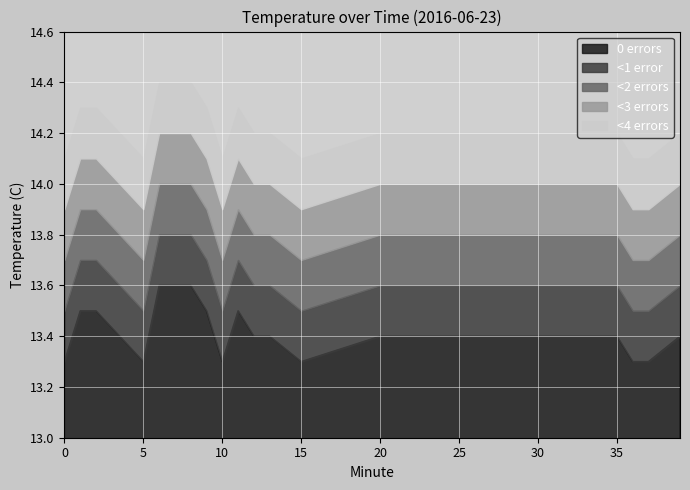

Reading left to right, extract all data points from this chart.

0 errors: 0=13.3	5=13.3	10=13.3	15=13.3	20=13.4	25=13.4	30=13.4	35=13.4	39=13.4	1=13.5	2=13.5	6=13.6	7=13.6	8=13.6	9=13.5	11=13.5	12=13.4	13=13.4	36=13.3	37=13.3
<1 error: 0=13.5	5=13.5	10=13.5	15=13.5	20=13.6	25=13.6	30=13.6	35=13.6	39=13.6	1=13.7	2=13.7	6=13.8	7=13.8	8=13.8	9=13.7	11=13.7	12=13.6	13=13.6	36=13.5	37=13.5
<2 errors: 0=13.7	5=13.7	10=13.7	15=13.7	20=13.8	25=13.8	30=13.8	35=13.8	39=13.8	1=13.9	2=13.9	6=14.0	7=14.0	8=14.0	9=13.9	11=13.9	12=13.8	13=13.8	36=13.7	37=13.7
<3 errors: 0=13.9	5=13.9	10=13.9	15=13.9	20=14.0	25=14.0	30=14.0	35=14.0	39=14.0	1=14.1	2=14.1	6=14.2	7=14.2	8=14.2	9=14.1	11=14.1	12=14.0	13=14.0	36=13.9	37=13.9
<4 errors: 0=14.1	5=14.1	10=14.1	15=14.1	20=14.2	25=14.2	30=14.2	35=14.2	39=14.2	1=14.3	2=14.3	6=14.4	7=14.4	8=14.4	9=14.3	11=14.3	12=14.2	13=14.2	36=14.1	37=14.1